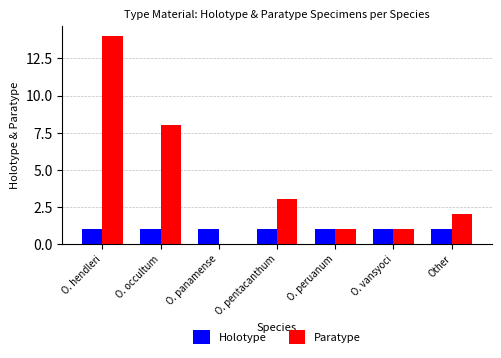

At which label does Paratype reach its peak?

O. hendleri